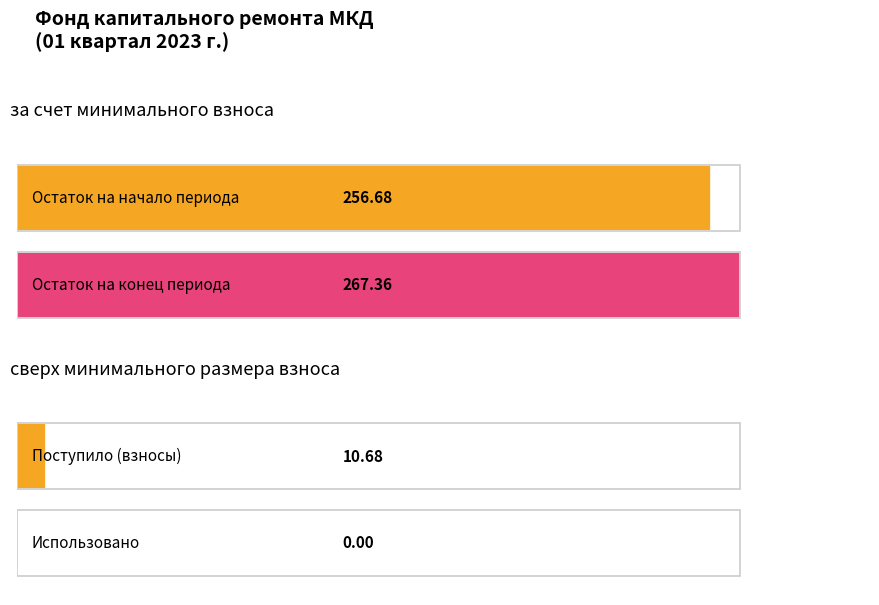

At Поступило всего, list the series in order from largest to smallest.

за счет минимального взноса, сверх минимального размера взноса